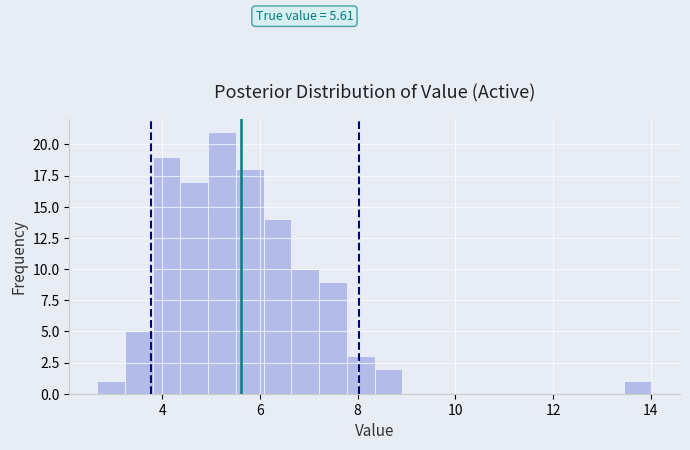

Around what value on the x-axis is the tallest bar? Give the approximate position of its centre, as read against the axis.

5.2